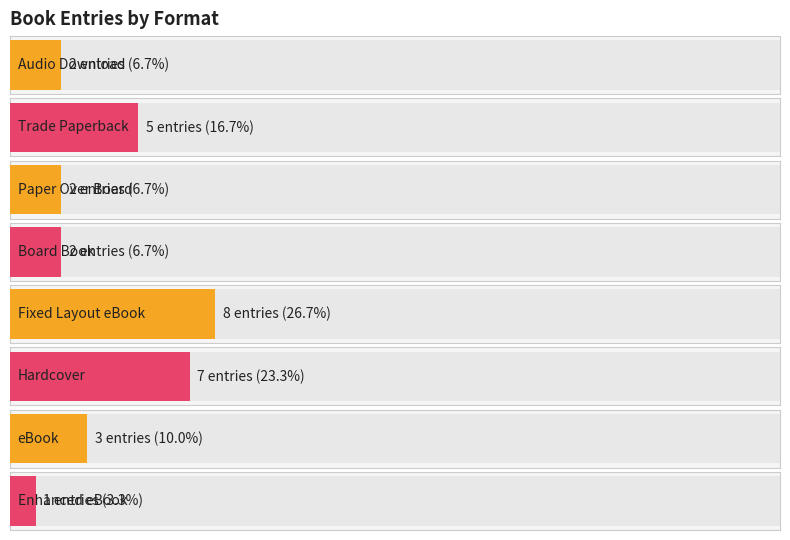

What is the smallest value displayed?

1